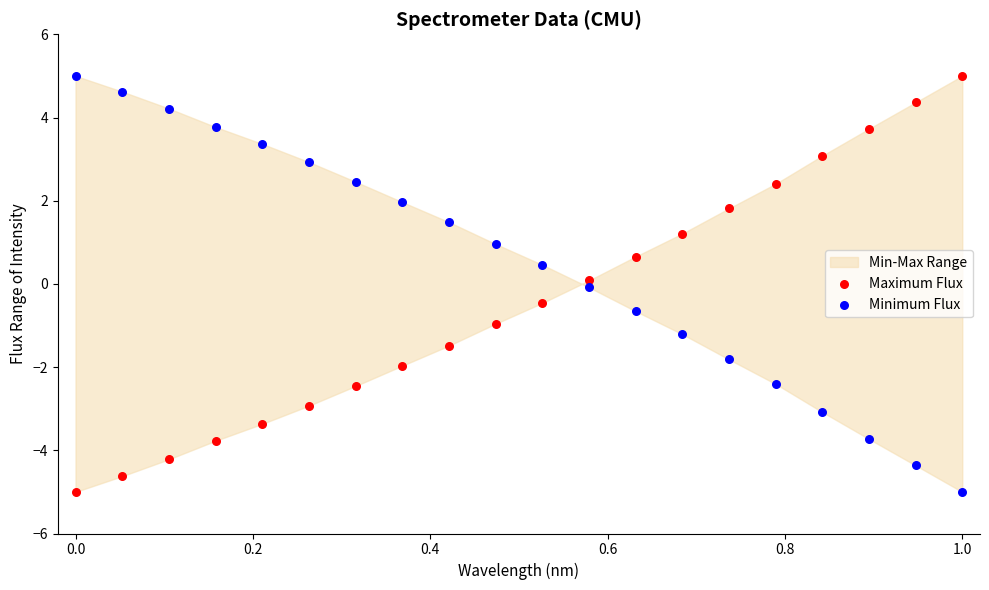

What is the X range (max minus min) for the scatter plot?

1.0